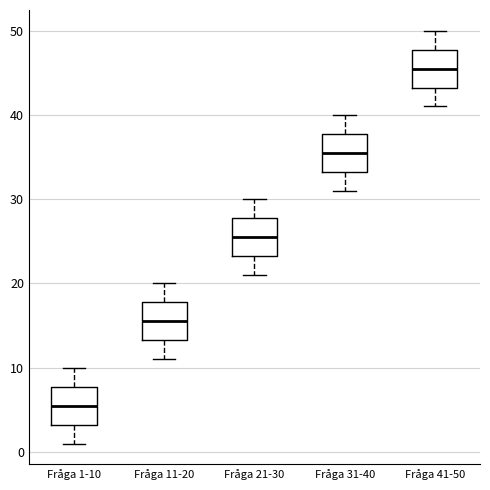

Which box has the highest median line?

Fråga 41-50